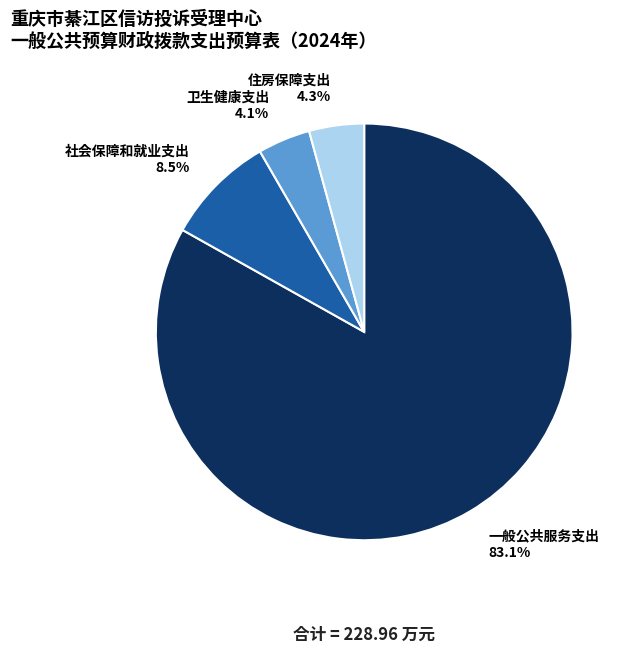

Does any single category account for the majority?

Yes